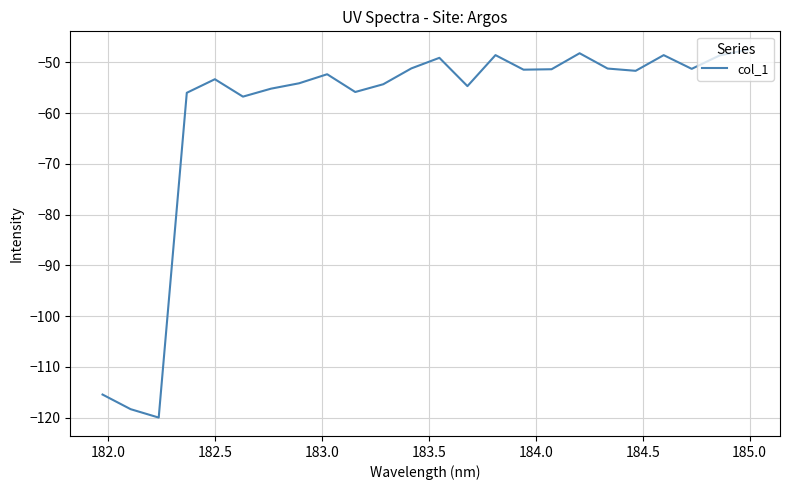

What is the difference between the maximum and minimum values?

72.5